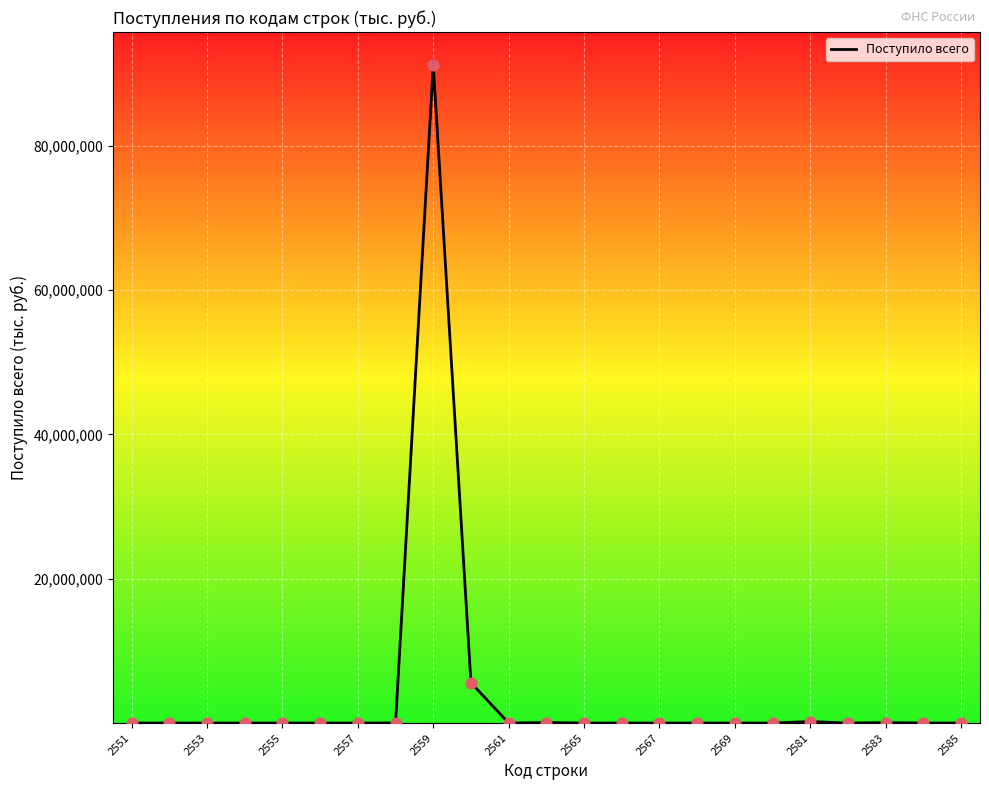

What is the difference between the maximum and minimum values?

91181273